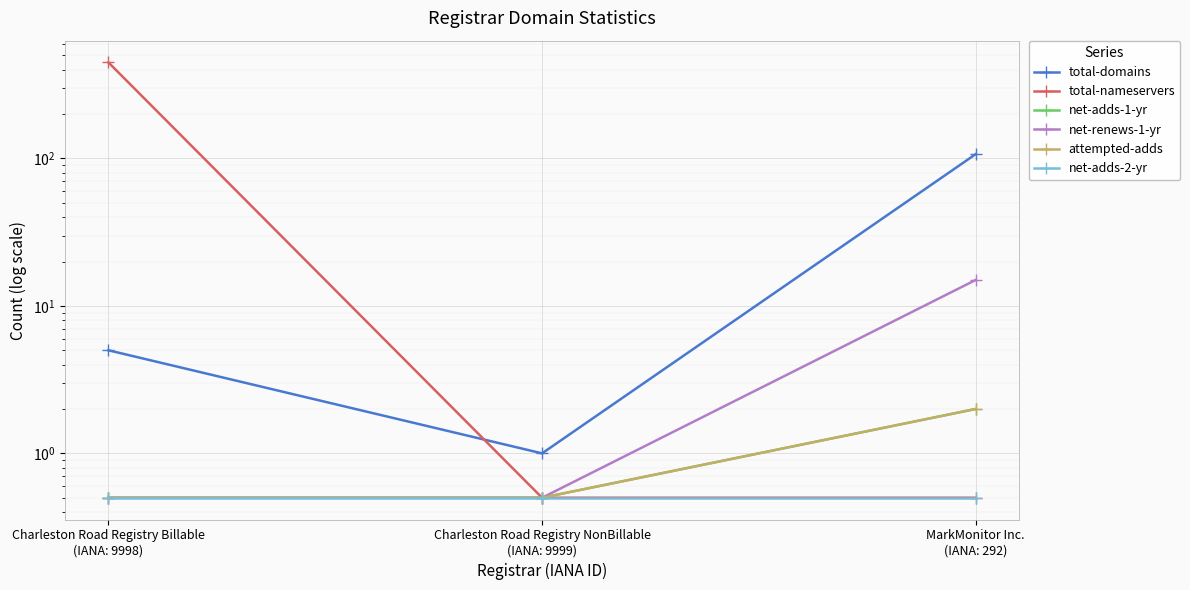

Which series has the largest total across all categories?

total-nameservers